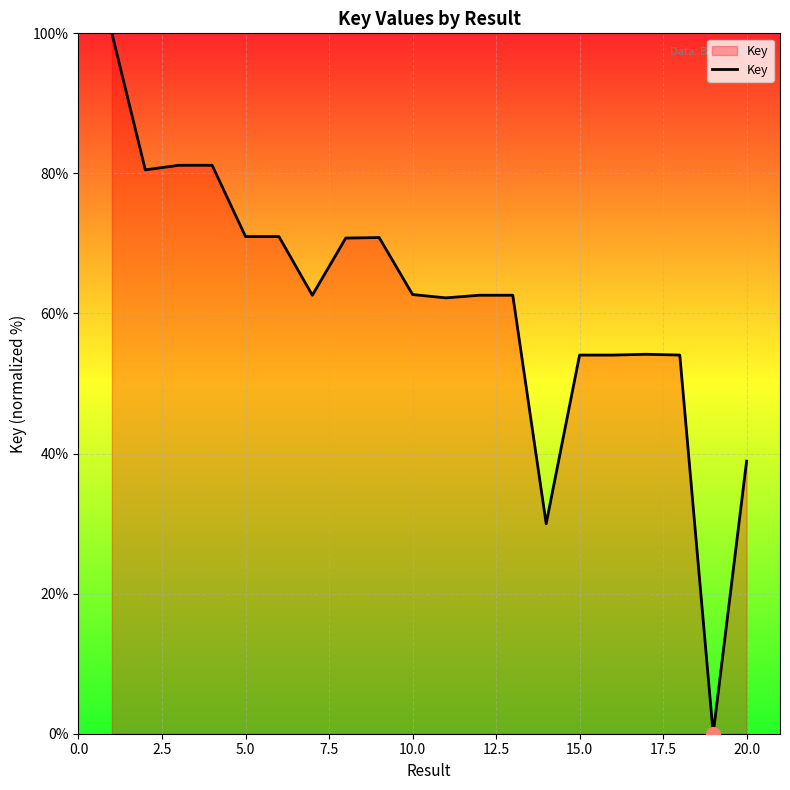

What is the maximum value shown in the chart?

100.0